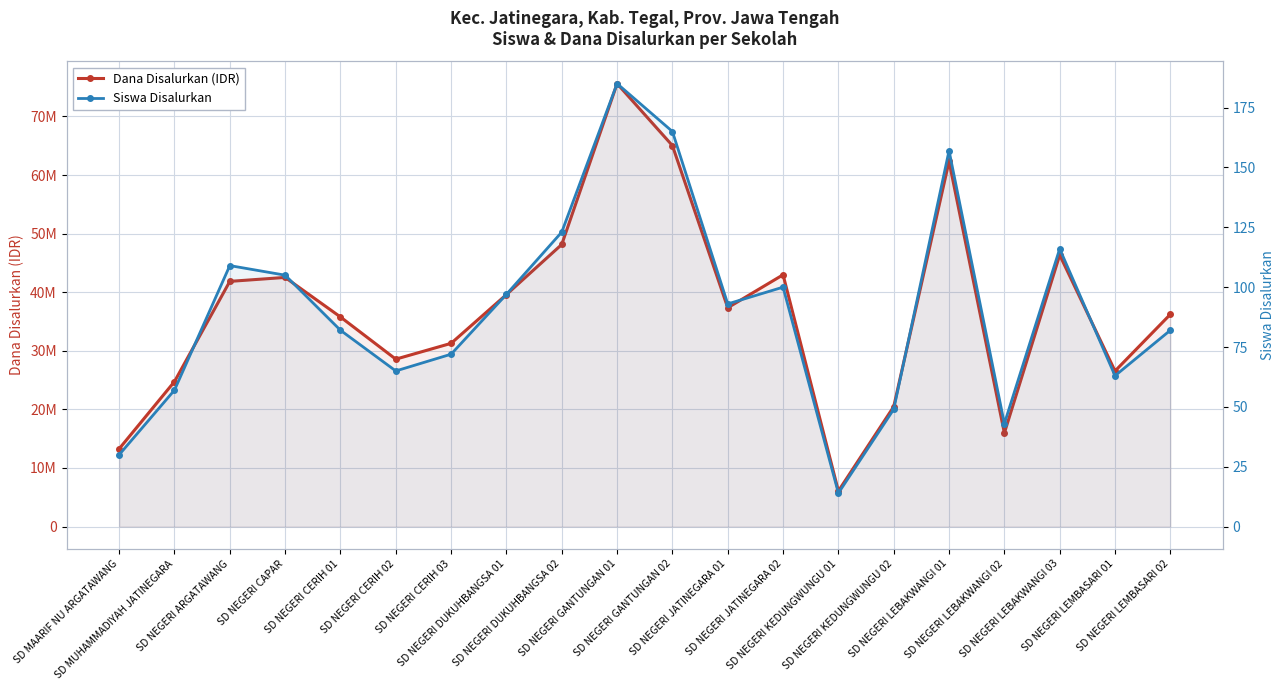

Reading left to right, transcribe all the data shown in this chart.

Dana Disalurkan (IDR): SD MAARIF NU ARGATAWANG=13275000	SD MUHAMMADIYAH JATINEGARA=24750000	SD NEGERI ARGATAWANG=41850000	SD NEGERI CAPAR=42525000	SD NEGERI CERIH 01=35775000	SD NEGERI CERIH 02=28575000	SD NEGERI CERIH 03=31275000	SD NEGERI DUKUHBANGSA 01=39600000	SD NEGERI DUKUHBANGSA 02=48150000	SD NEGERI GANTUNGAN 01=75600000	SD NEGERI GANTUNGAN 02=65025000	SD NEGERI JATINEGARA 01=37350000	SD NEGERI JATINEGARA 02=42975000	SD NEGERI KEDUNGWUNGU 01=6075000	SD NEGERI KEDUNGWUNGU 02=20475000	SD NEGERI LEBAKWANGI 01=62325000	SD NEGERI LEBAKWANGI 02=15975000	SD NEGERI LEBAKWANGI 03=46350000	SD NEGERI LEMBASARI 01=26550000	SD NEGERI LEMBASARI 02=36225000
Siswa Disalurkan: SD MAARIF NU ARGATAWANG=30	SD MUHAMMADIYAH JATINEGARA=57	SD NEGERI ARGATAWANG=109	SD NEGERI CAPAR=105	SD NEGERI CERIH 01=82	SD NEGERI CERIH 02=65	SD NEGERI CERIH 03=72	SD NEGERI DUKUHBANGSA 01=97	SD NEGERI DUKUHBANGSA 02=123	SD NEGERI GANTUNGAN 01=185	SD NEGERI GANTUNGAN 02=165	SD NEGERI JATINEGARA 01=93	SD NEGERI JATINEGARA 02=100	SD NEGERI KEDUNGWUNGU 01=14	SD NEGERI KEDUNGWUNGU 02=49	SD NEGERI LEBAKWANGI 01=157	SD NEGERI LEBAKWANGI 02=43	SD NEGERI LEBAKWANGI 03=116	SD NEGERI LEMBASARI 01=63	SD NEGERI LEMBASARI 02=82